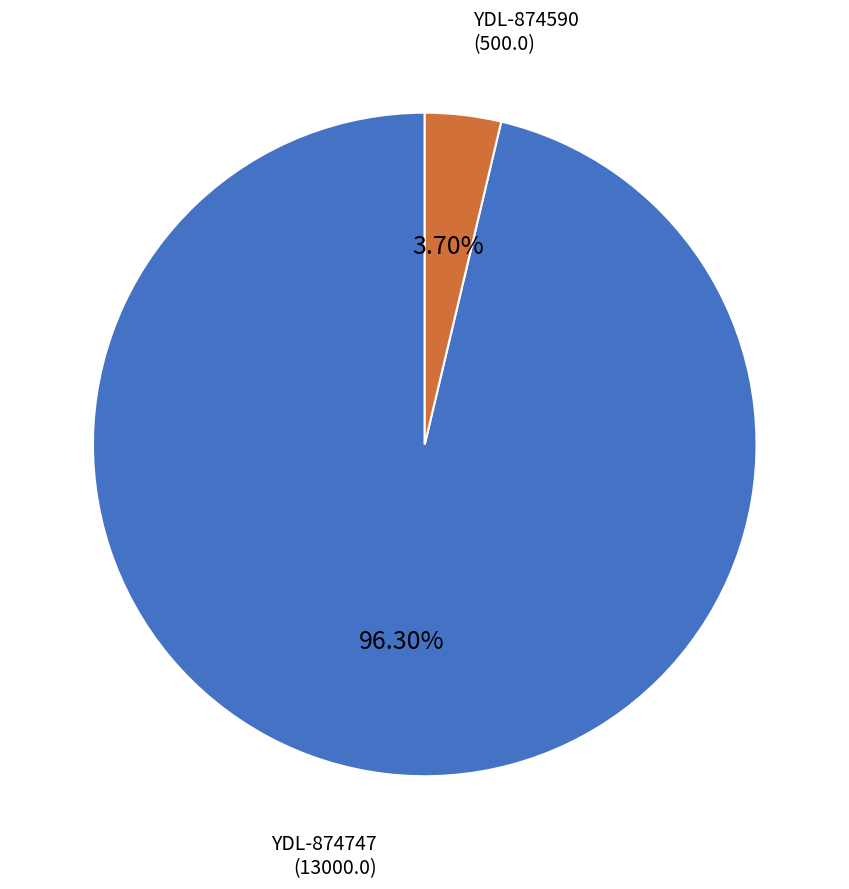

Does any single category account for the majority?

Yes